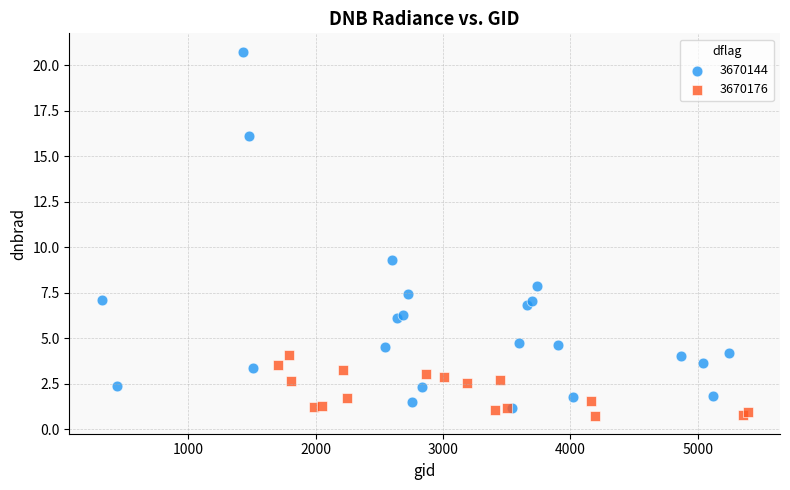

Which series contains the highest Y value?

3670144